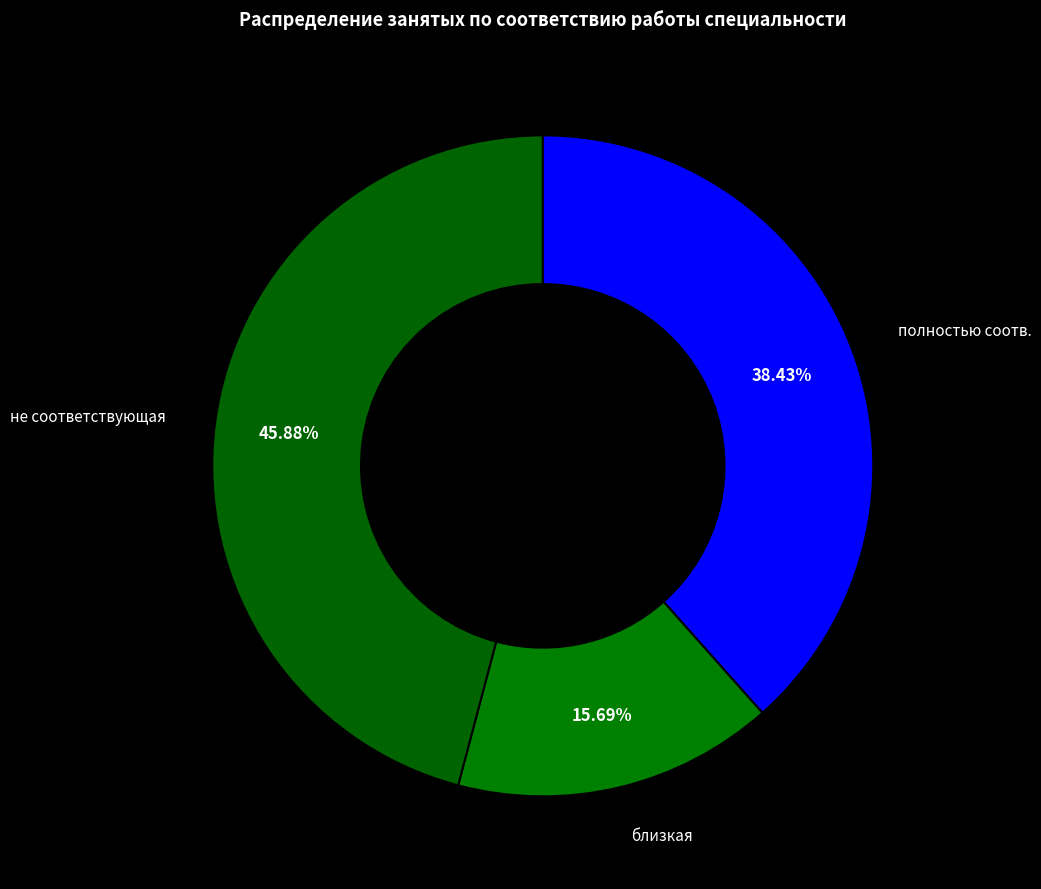

Which category has the biggest portion of the pie?

не соответствующая